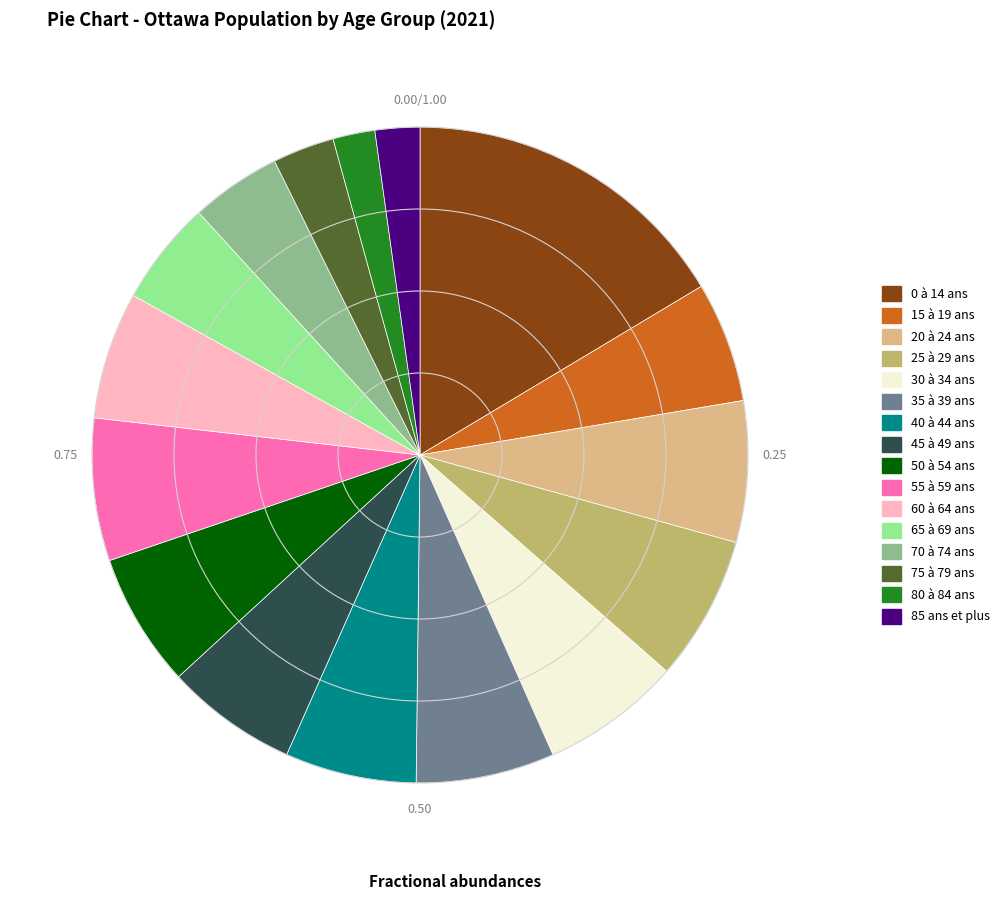

Which slice is the largest?

0 à 14 ans